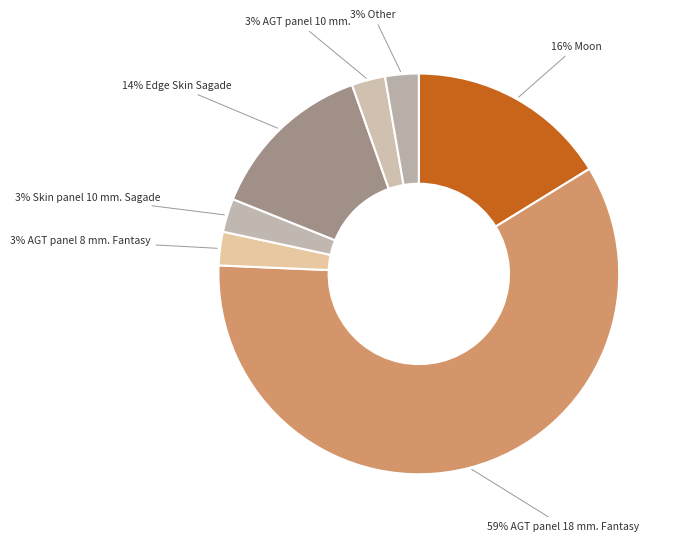

To the nearest percent, what is the average slice percentage?

14%